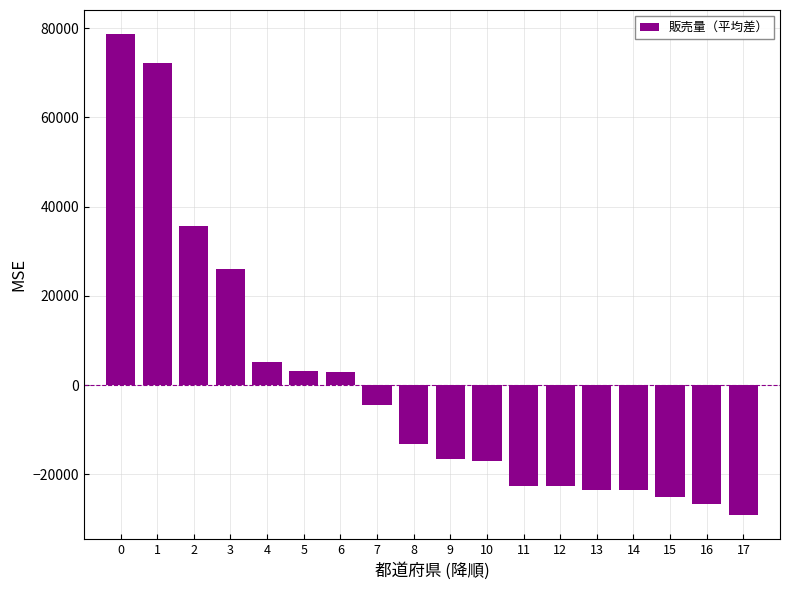

Does the chart contain any negative values?

Yes